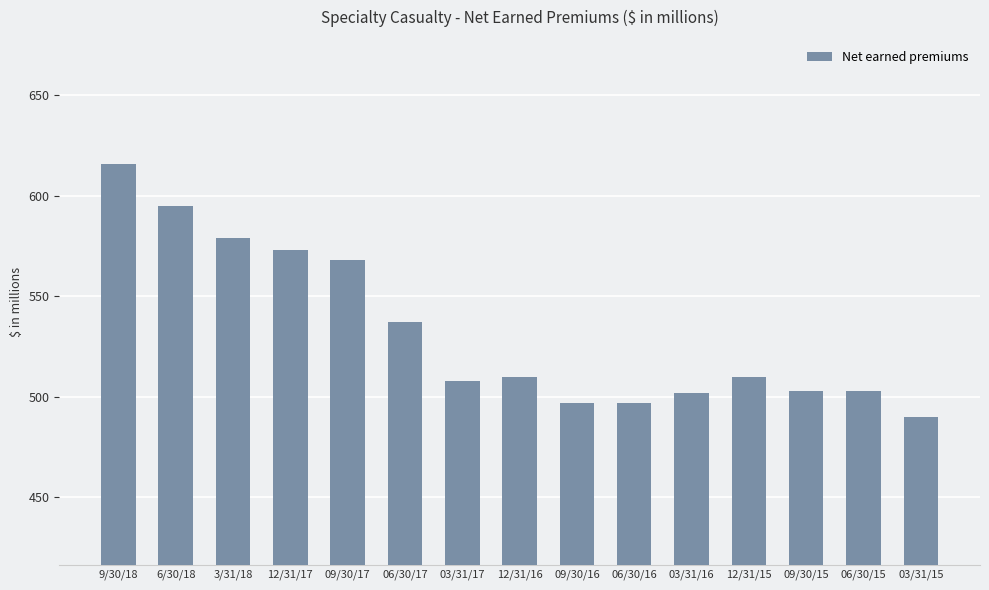

Where does the data first go above 510?

9/30/18